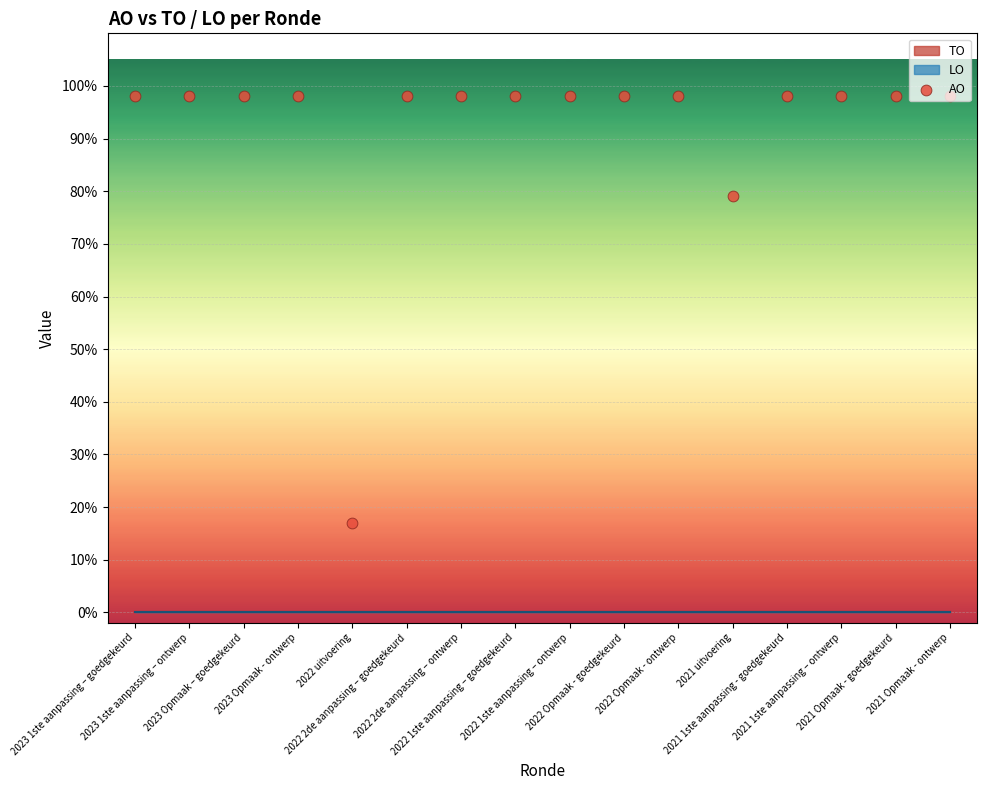

What is the change in value from 2022 uitvoering to 2022 Opmaak - ontwerp?

+81